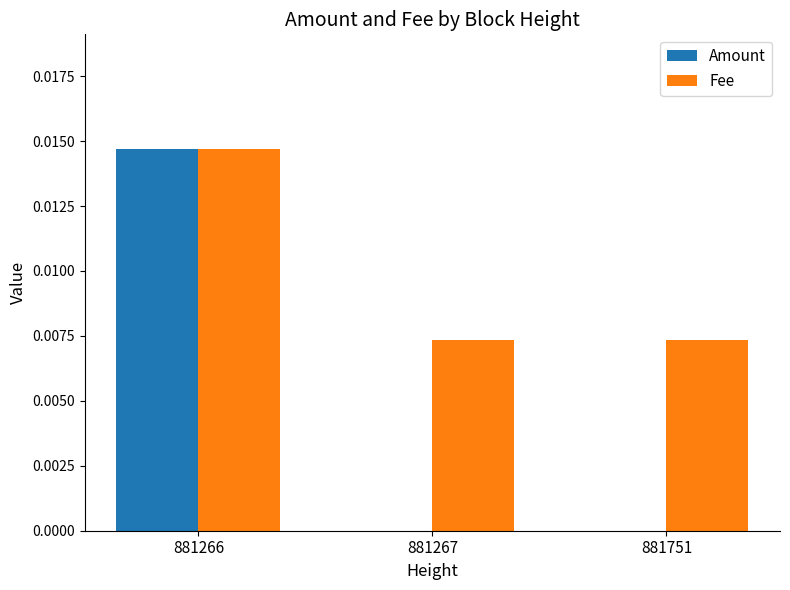

At which category is the sum across all series the highest?

881266